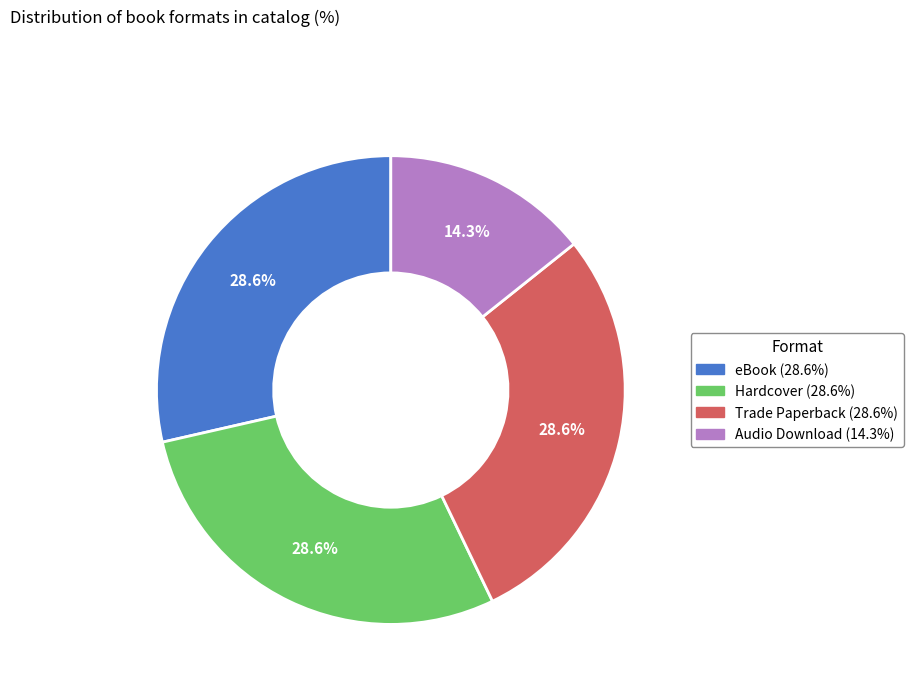

Is the sum of Audio Download and Hardcover greater than half?

No